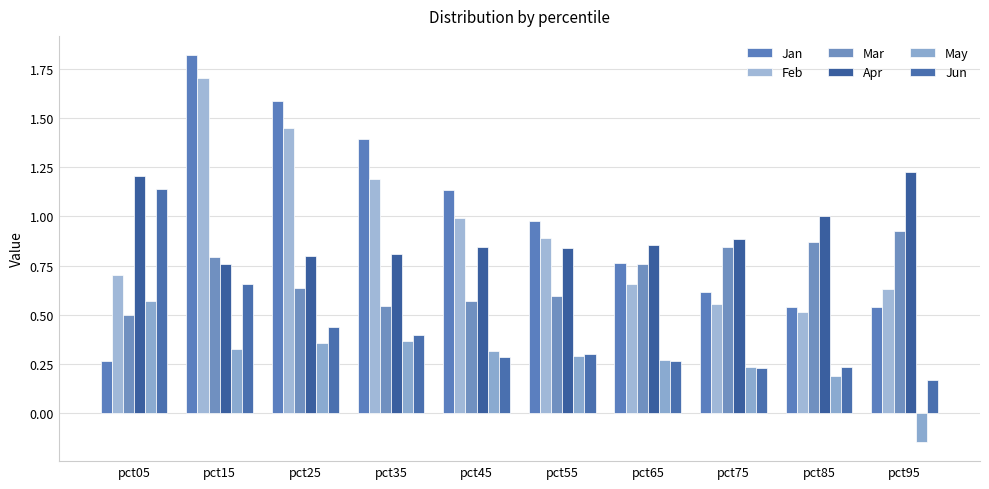

How many series are shown in this chart?

6